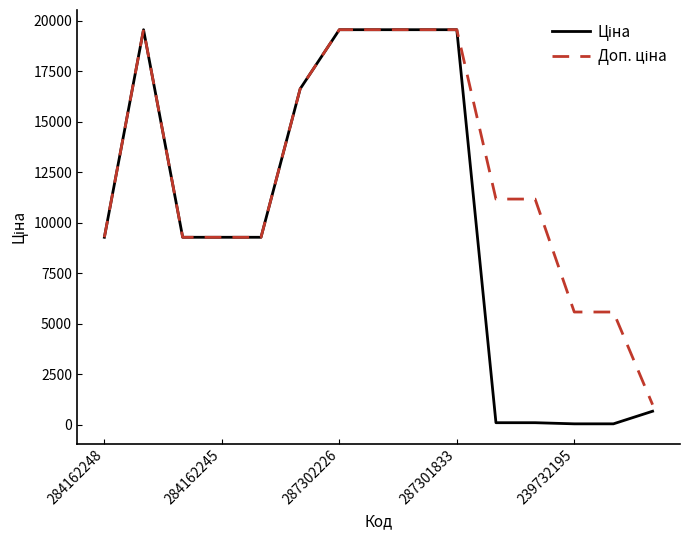

What is the maximum value shown in the chart?

19564.9